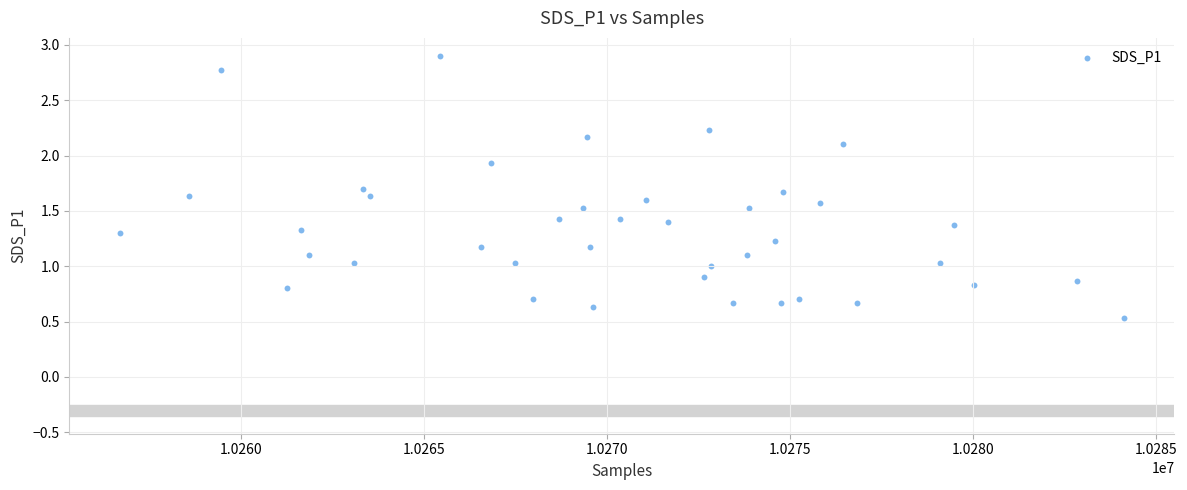

What is the range of Y values (max minus min)?

2.4